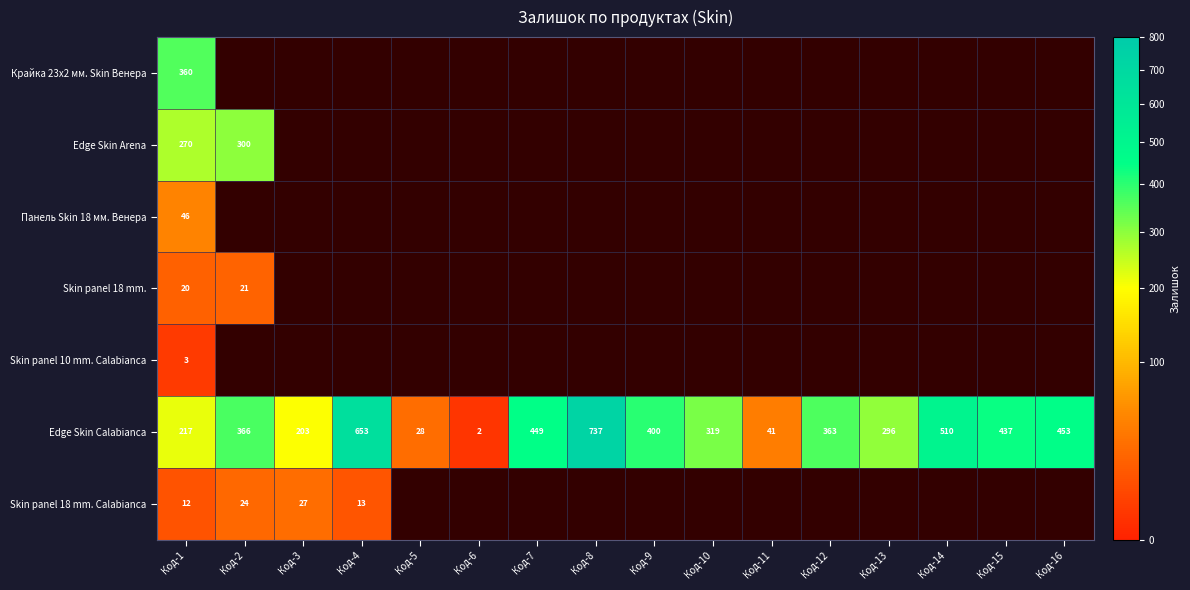

What is the difference between the Skin panel 18 mm. Calabianca values at Код-2 and Код-1?

12